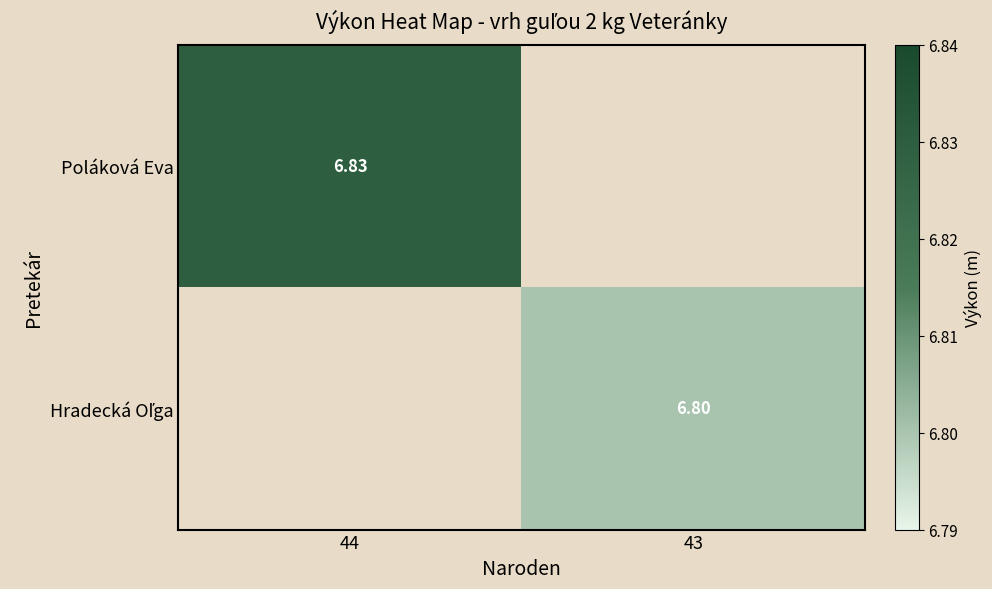

What is the sum of all Hradecká Oľga values?

6.8